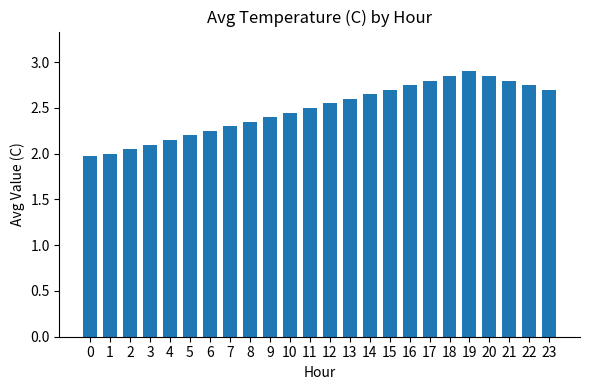

How many bars are there in total?

24